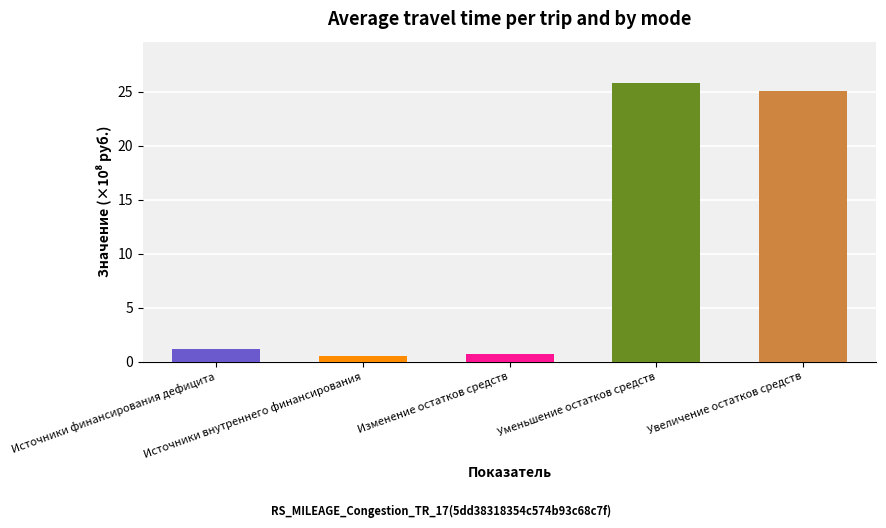

How many bars are there in total?

5